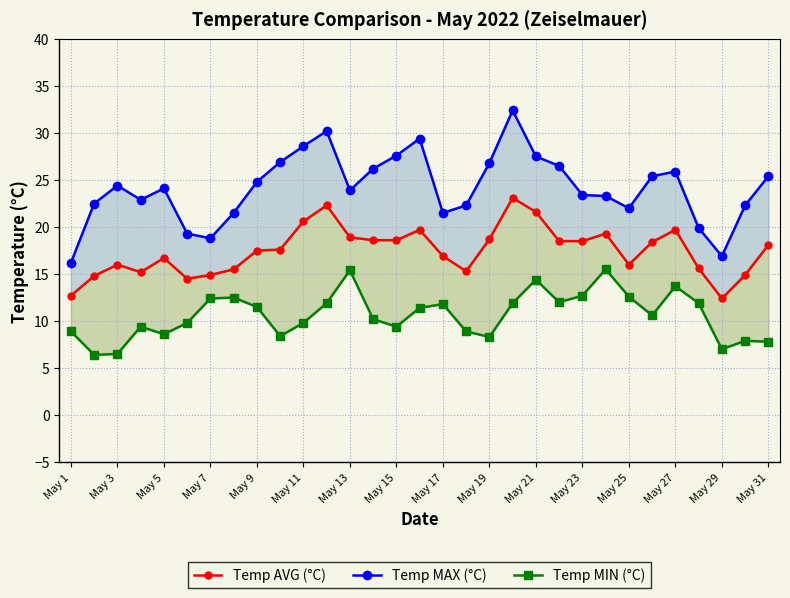

Between 19 and 30, which series saw the biggest shift?

Temp MAX (°C)